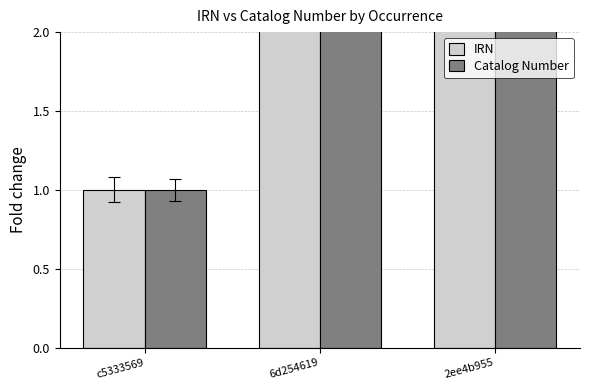

Are the bars horizontal?

No